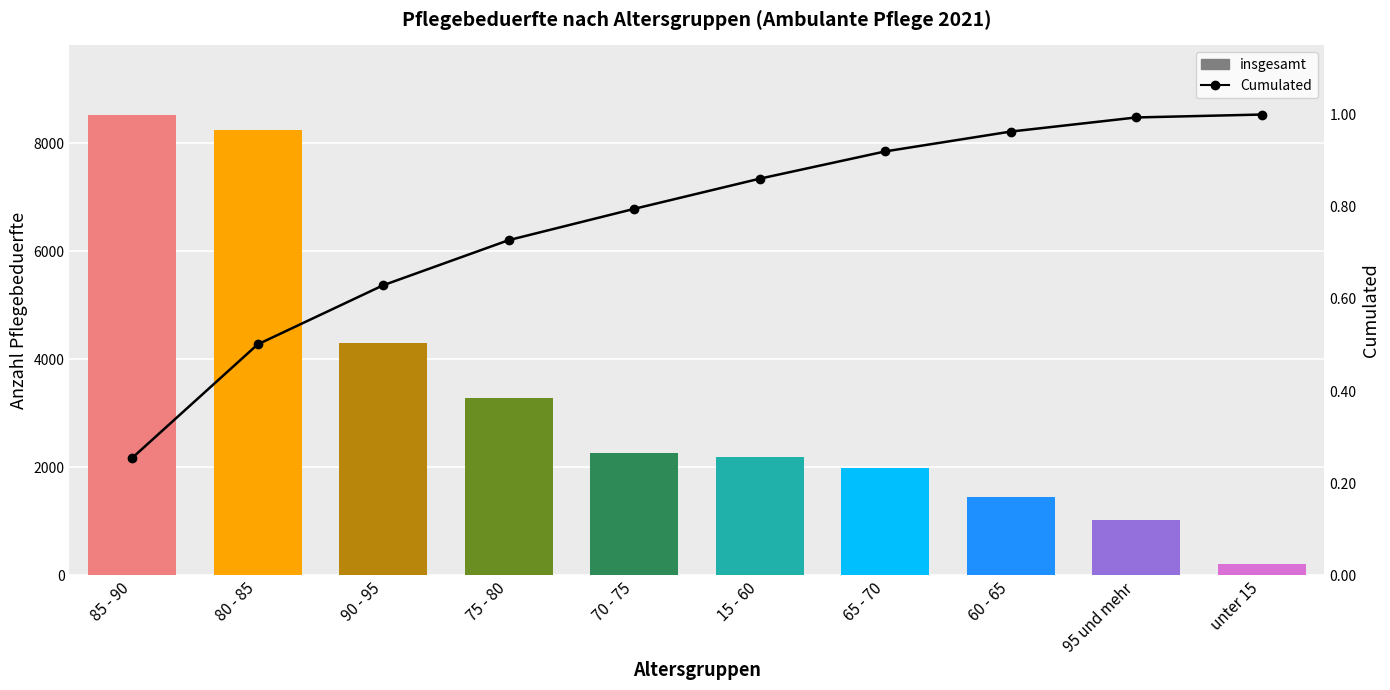

True or false: insgesamt has a value of 1442.0 at 60 - 65.

True